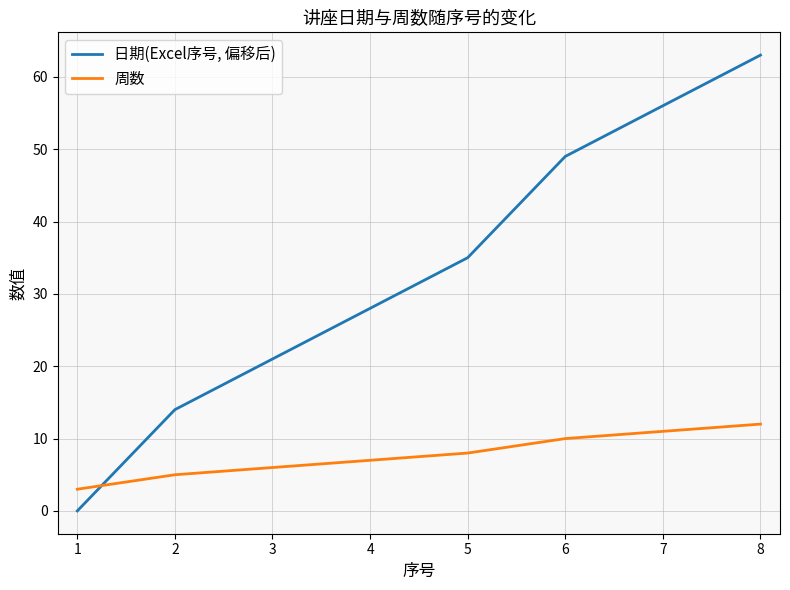

What is the total value across all series at 5?

43